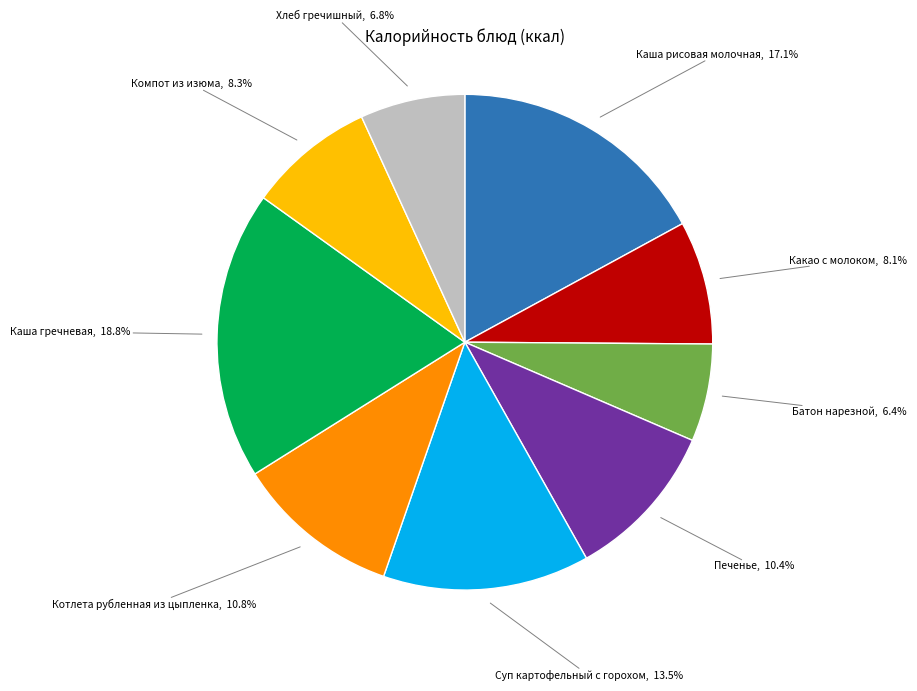

To the nearest percent, what is the combined percentage of Каша гречневая and Каша рисовая молочная?

36%